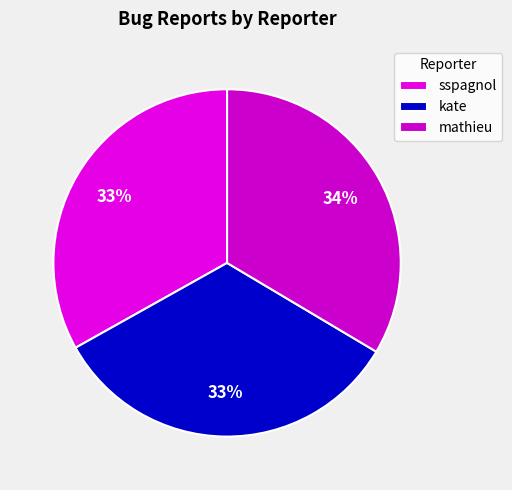

What percentage is the kate slice, to the nearest percent?

33%